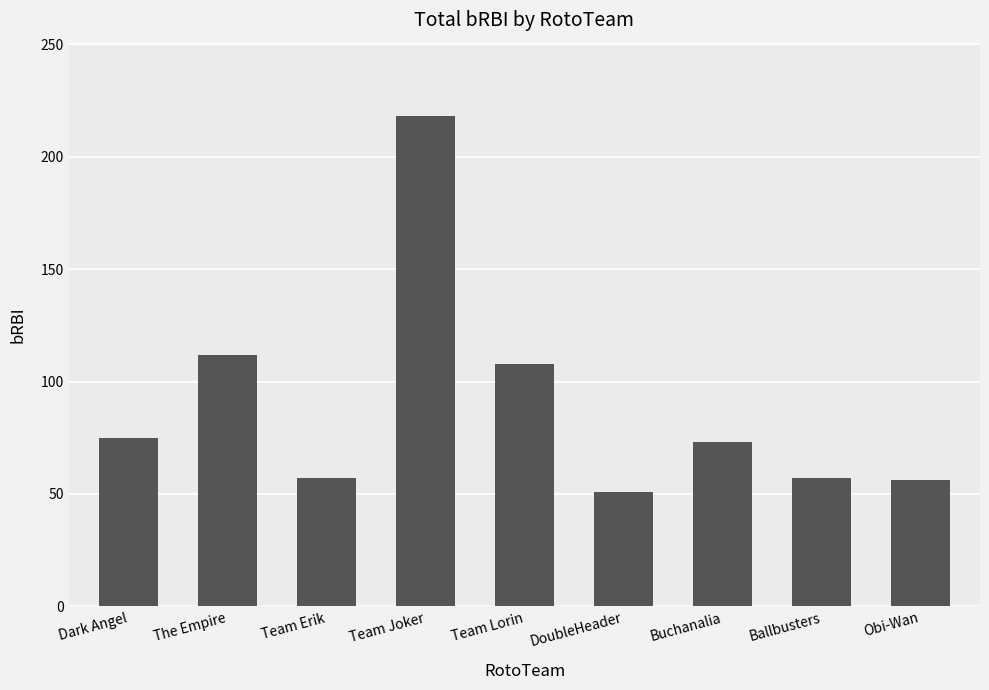

The value at Obi-Wan is 56. True or false?

True